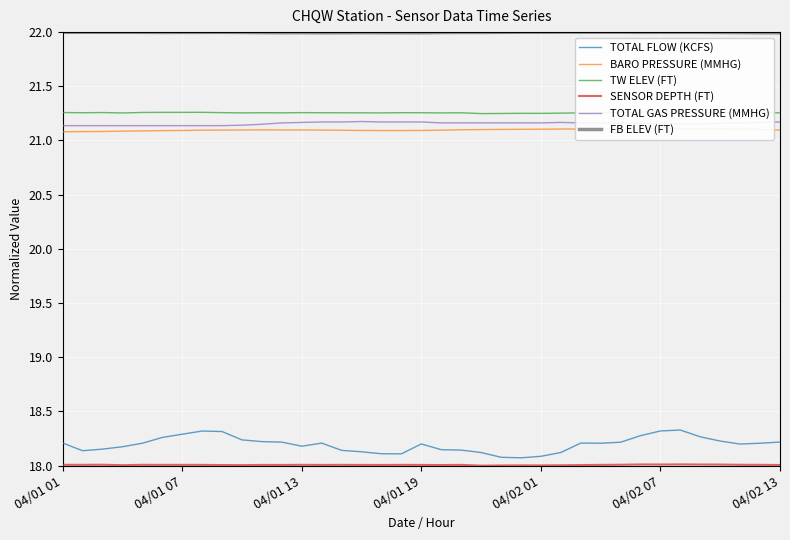

What value does the BARO PRESSURE (MMHG) series have at 14?

21.1